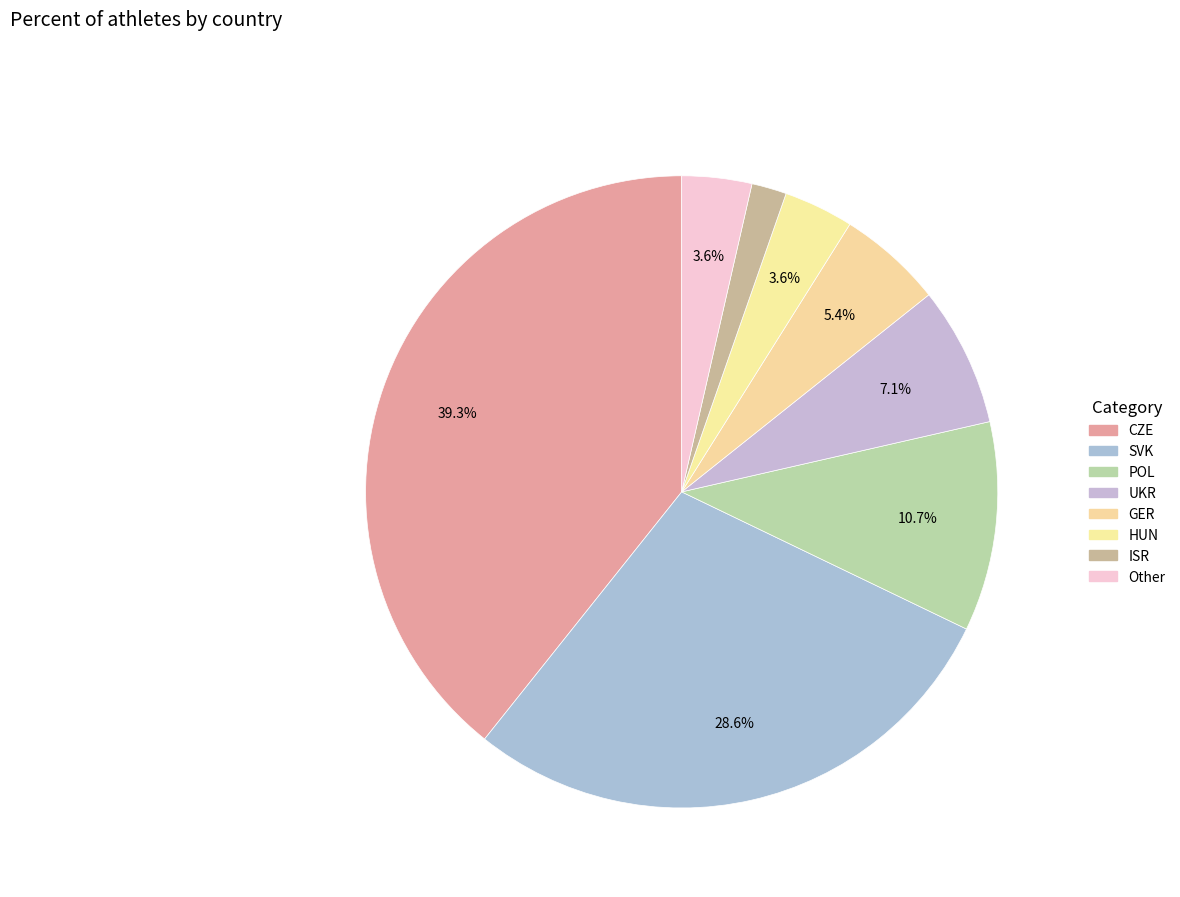

To the nearest percent, what percentage of the pie is GER?

5%